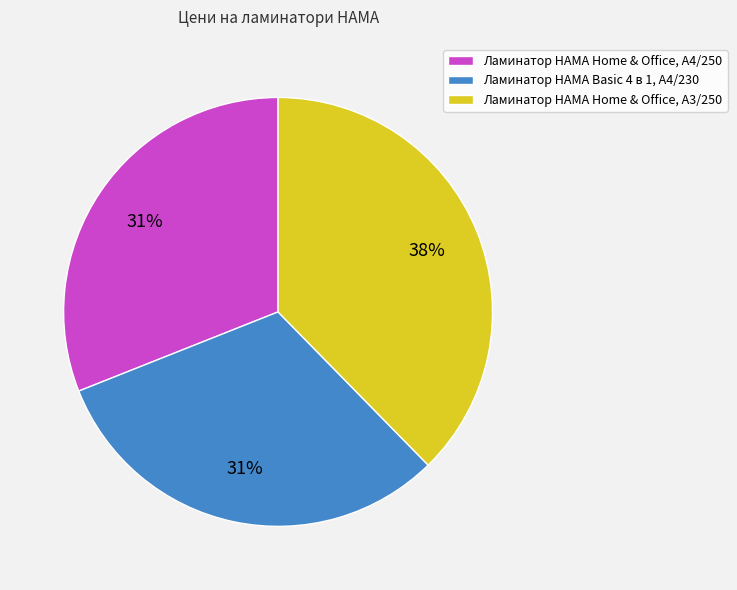

What is the ratio of the value at Ламинатор HAMA Home & Office, A4/250 to the value at Ламинатор HAMA Home & Office, A3/250?

0.8